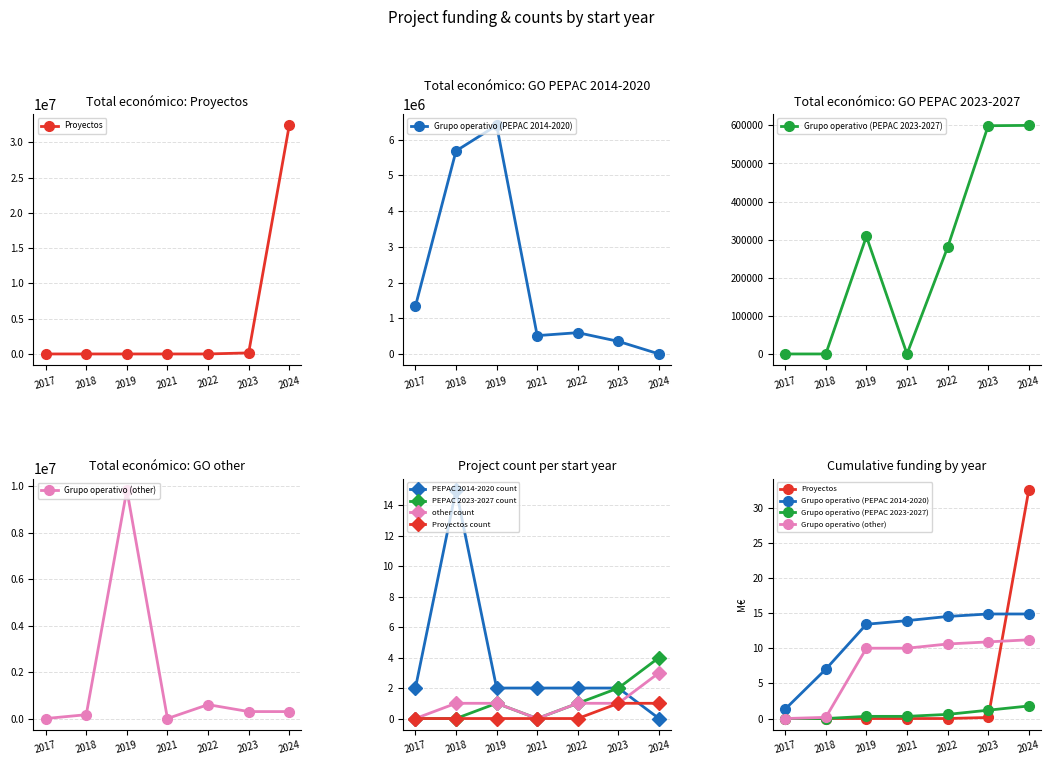

List the labels in order of Grupo operativo (other) value, largest first.

2019, 2022, 2023, 2024, 2018, 2017, 2021